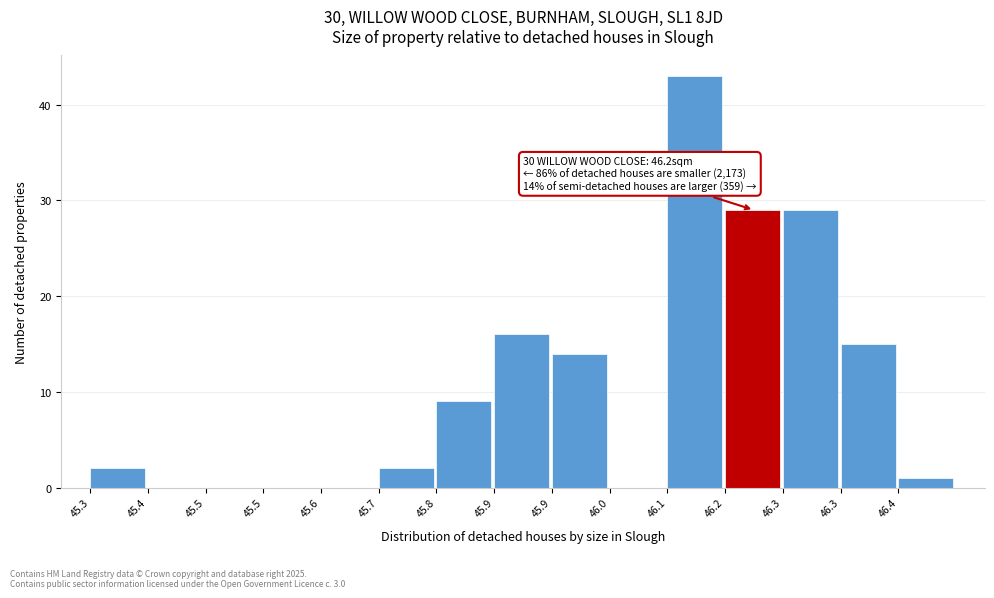

Are the bars horizontal?

No